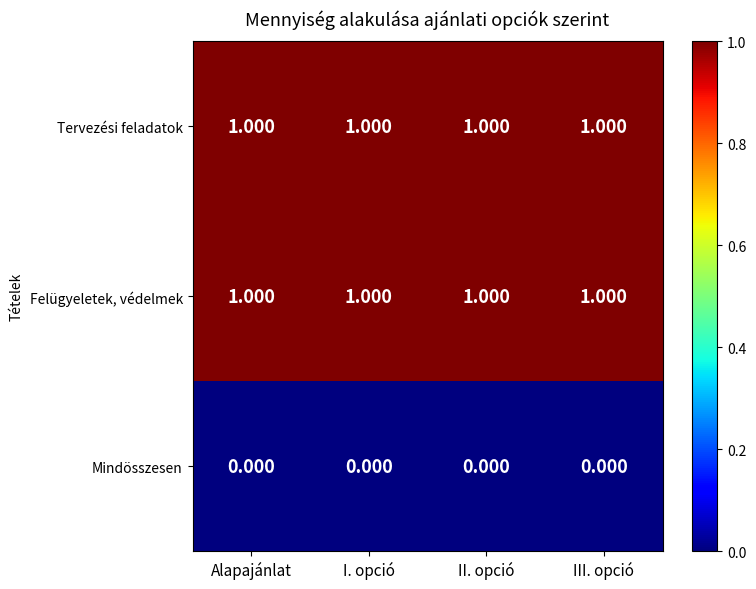

Reading right to left, what are all the values shown in this chart?

Tervezési feladatok: III. opció=1	II. opció=1	I. opció=1	Alapajánlat=1
Felügyeletek, védelmek: III. opció=1	II. opció=1	I. opció=1	Alapajánlat=1
Mindösszesen: III. opció=0	II. opció=0	I. opció=0	Alapajánlat=0